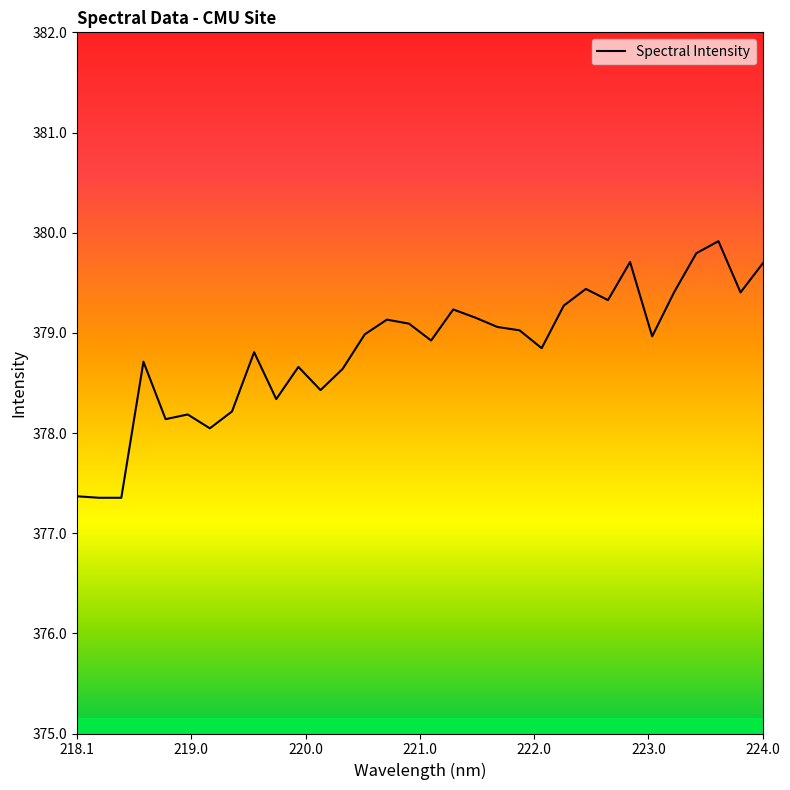

What is the difference between the maximum and minimum values?

2.6